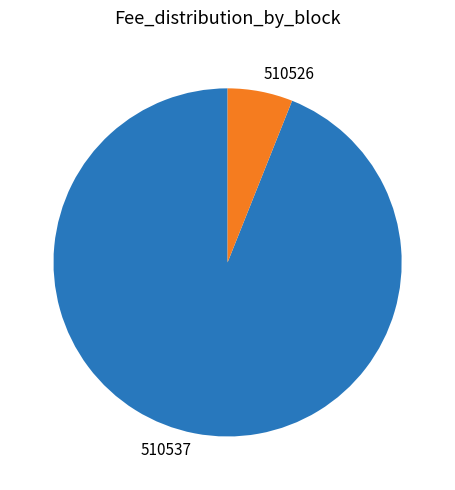

Which category has the biggest portion of the pie?

510537